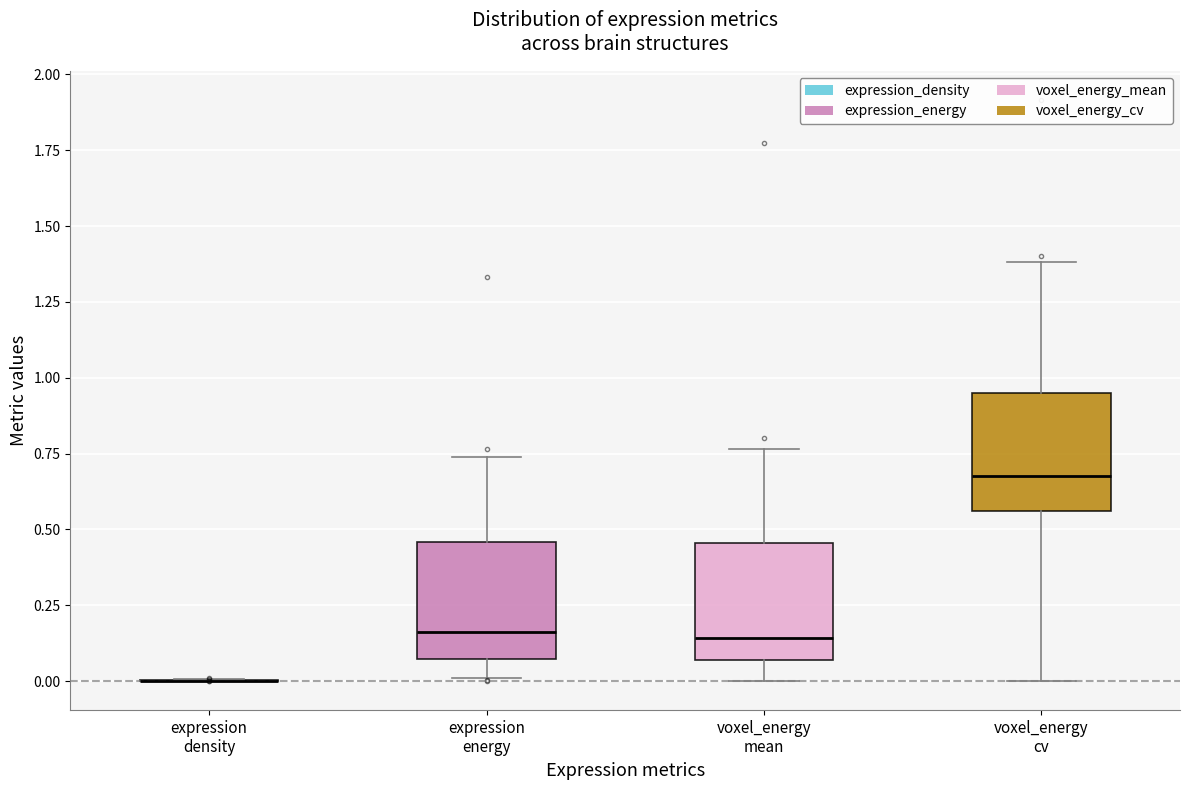

Reading left to right, transcribe this box plot: for each box, give where its median line is, the range the box spans, and where its two whiskers end, as read against the y-axis. The values are not printed on the chart, so give them approximately, as read against the axis.

expression density: box collapsed to a line at 0.00, whiskers 0.00 to 0.00
expression energy: median 0.15, box 0.05 to 0.45, whiskers 0.00 to 0.75
voxel_energy mean: median 0.15, box 0.05 to 0.45, whiskers 0.00 to 0.75
voxel_energy cv: median 0.70, box 0.55 to 0.95, whiskers 0.00 to 1.40